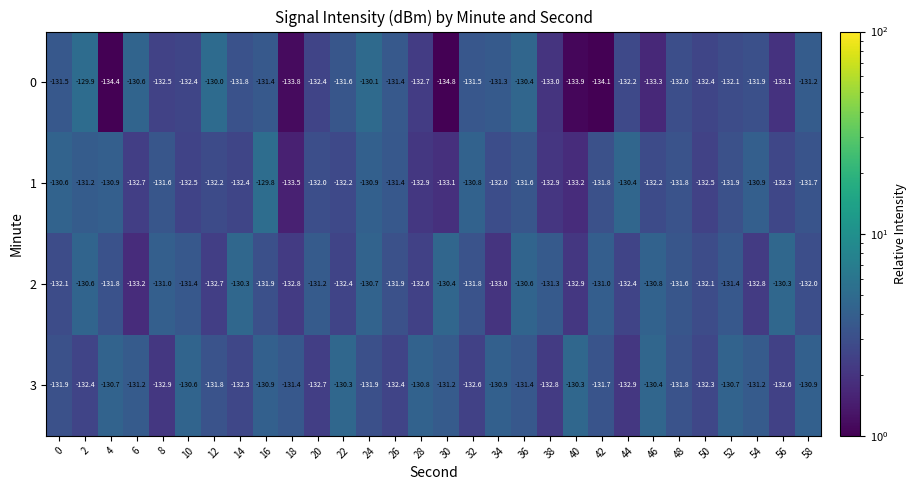

What is the total value across all series at 24?

-523.6